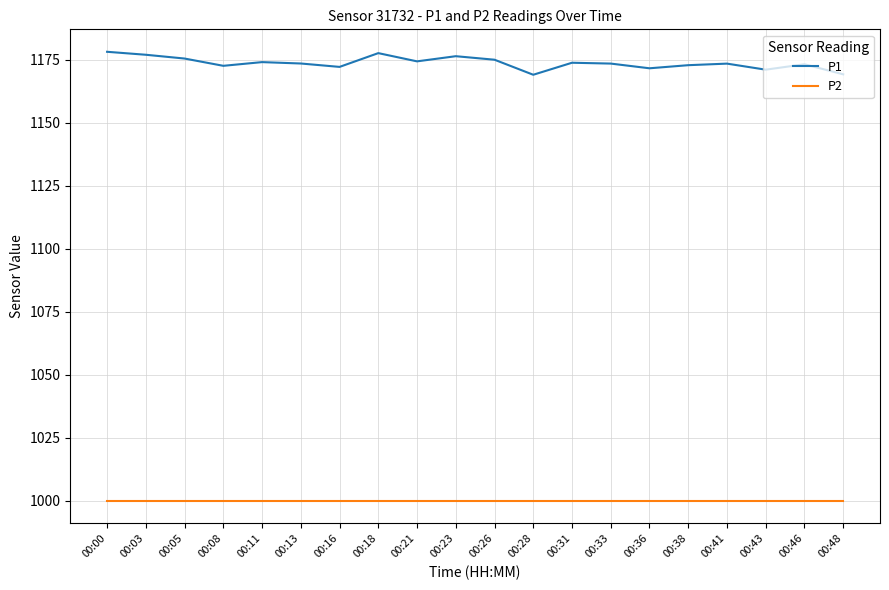

True or false: P2 and P1 intersect in this chart.

False